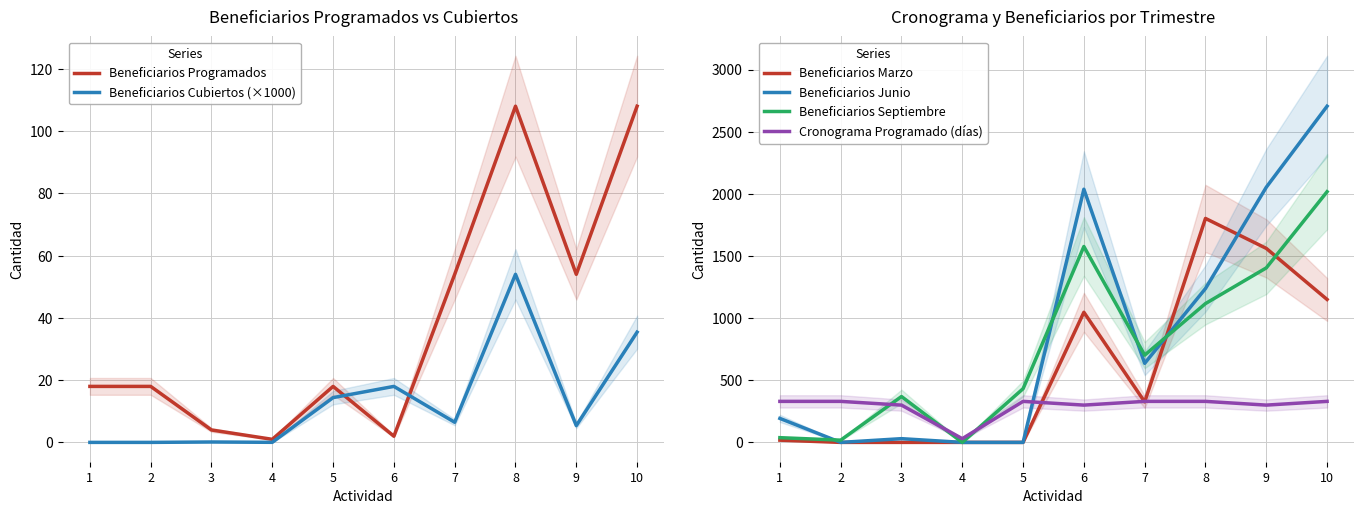

Where is the first local maximum for Beneficiarios Marzo?

6